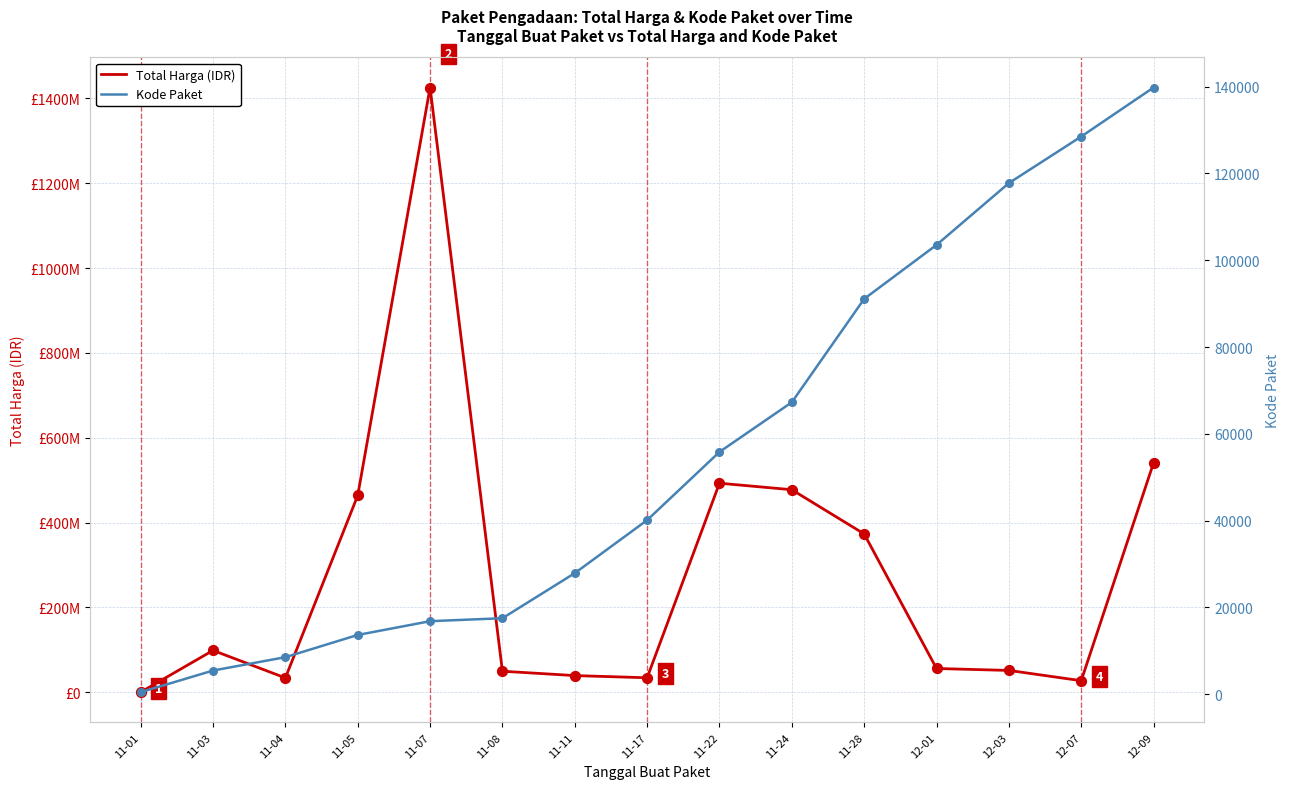

Which series contains the highest Y value?

Total Harga (IDR)